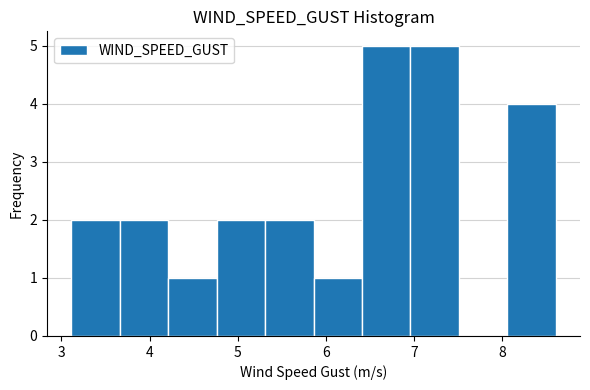

What is the height of the bar covering 8.1 to 8.6 on the x-axis? Neither the bar edges nor the heights are printed on the chart, so give them approximately, as read against the axes.

4